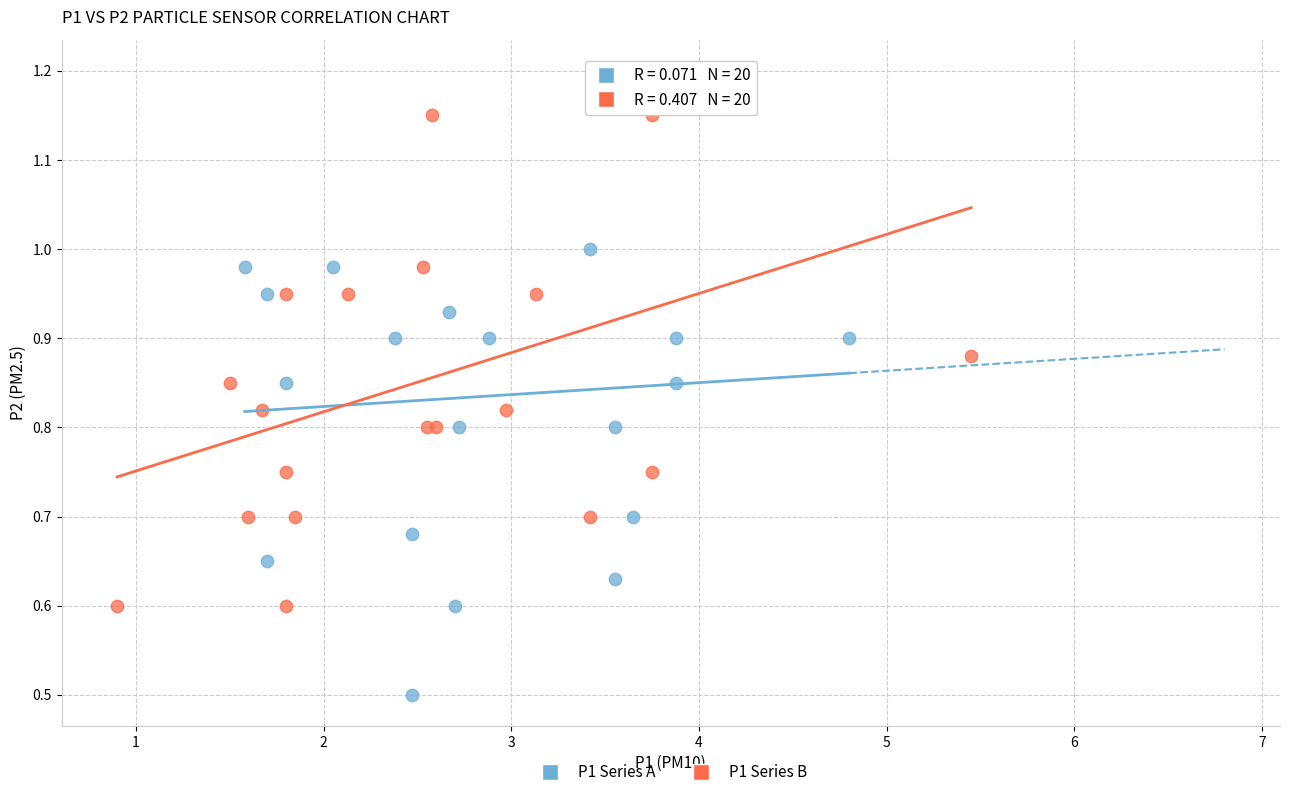

What are all the series names shown in the legend?

P1 Series A, P1 Series B